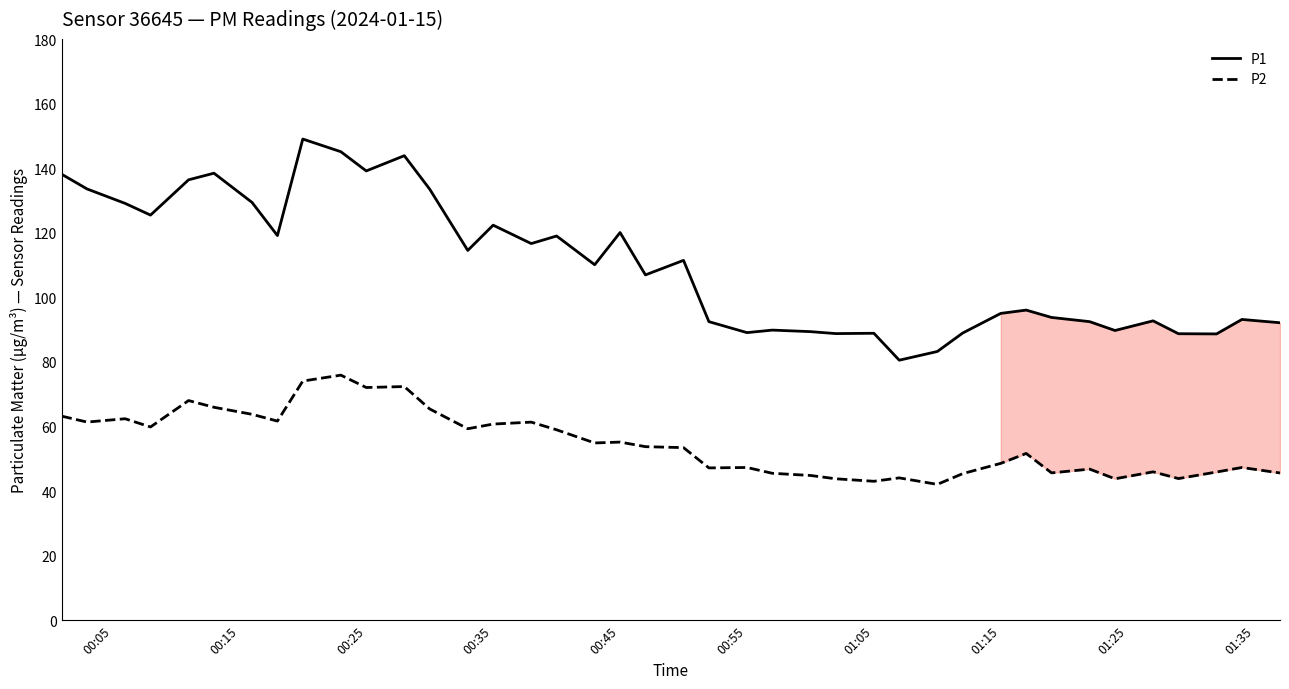

True or false: P1 and P2 cross at least once.

False